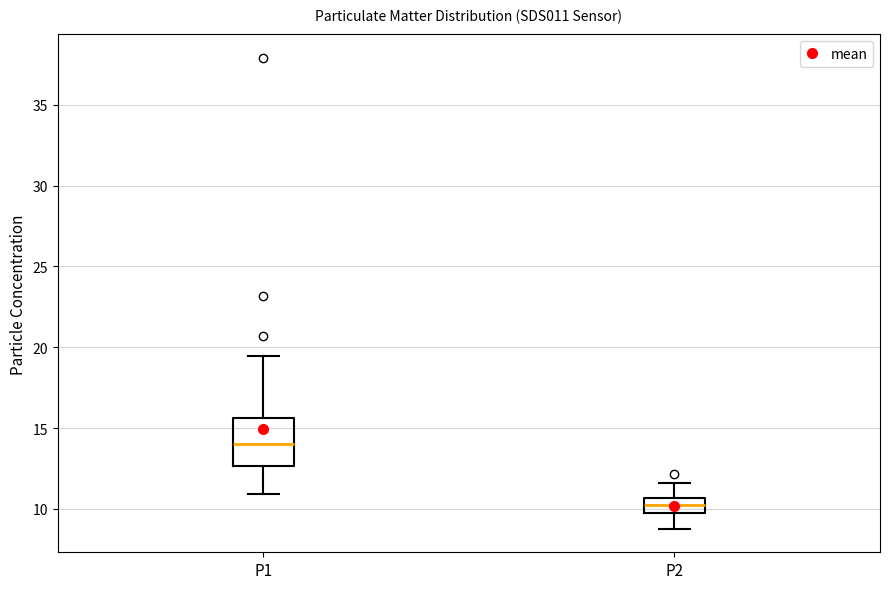

Which box has the highest median line?

P1